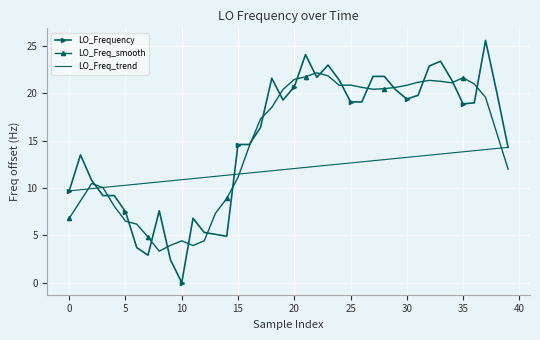

What is the greatest value displayed?

25.6